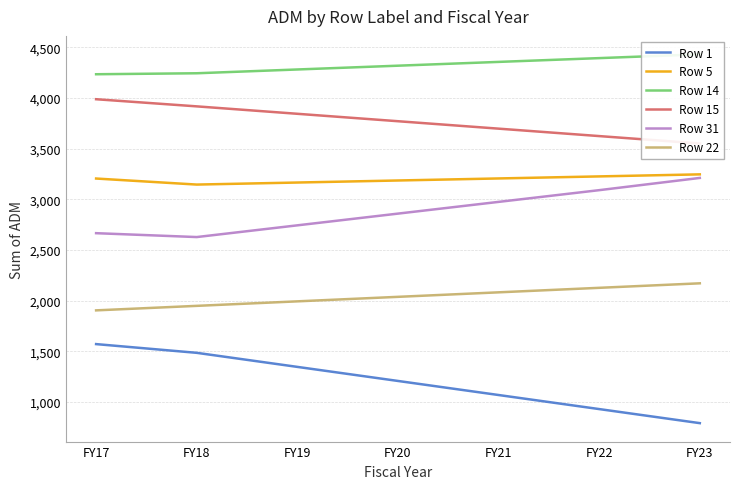

Which has a higher value, FY20 or FY17?

FY17